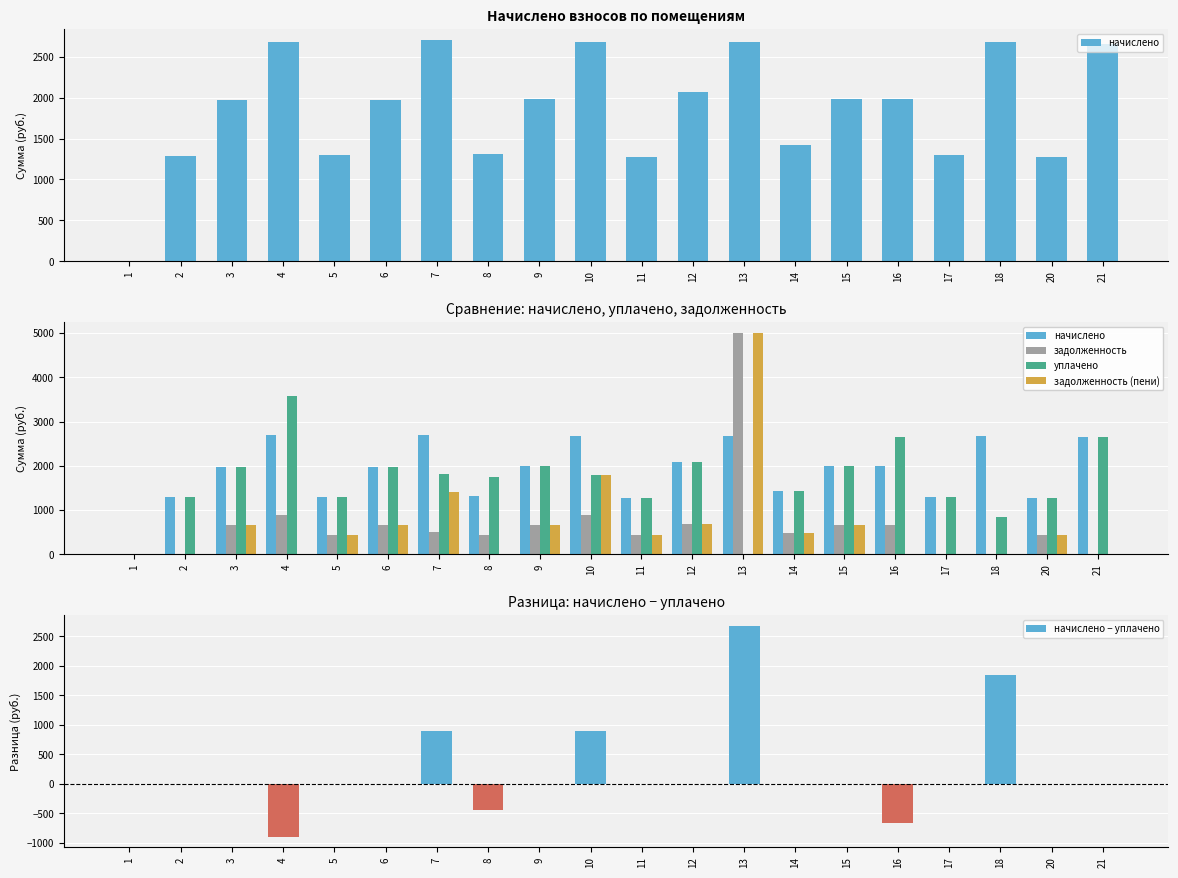

Reading left to right, list all the values displayed in this chart.

начислено: 0.0	1290.5	1968.9	2687.8	1294.1	1972.6	2706.3	1312.6	1987.3	2680.4	1279.4	2075.8	2680.4	1419.5	1987.3	1987.3	1305.2	2684.1	1279.4	2662.0
задолженность: 0.0	0.0	656.3	895.9	431.4	657.5	501.6	437.5	662.4	893.5	426.6	691.9	5000.0	473.2	662.4	662.4	0.0	0.0	426.5	0.0
уплачено: 0.0	1290.5	1968.9	3583.8	1294.1	1972.6	1804.3	1750.1	1987.3	1787.0	1279.4	2075.8	0.0	1419.5	1987.3	2649.7	1305.2	847.3	1279.4	2662.0
задолженность (пени): 0.0	0.0	656.3	0.0	431.4	657.5	1403.6	0.0	662.4	1787.0	426.6	691.9	5000.0	473.2	662.4	0.0	0.0	0.0	426.5	0.0
начислено − уплачено: 0.0	0.0	0.0	-895.9	0.0	0.0	902.0	-437.5	0.0	893.5	0.0	0.0	2680.4	0.0	0.0	-662.4	0.0	1836.8	0.0	0.0